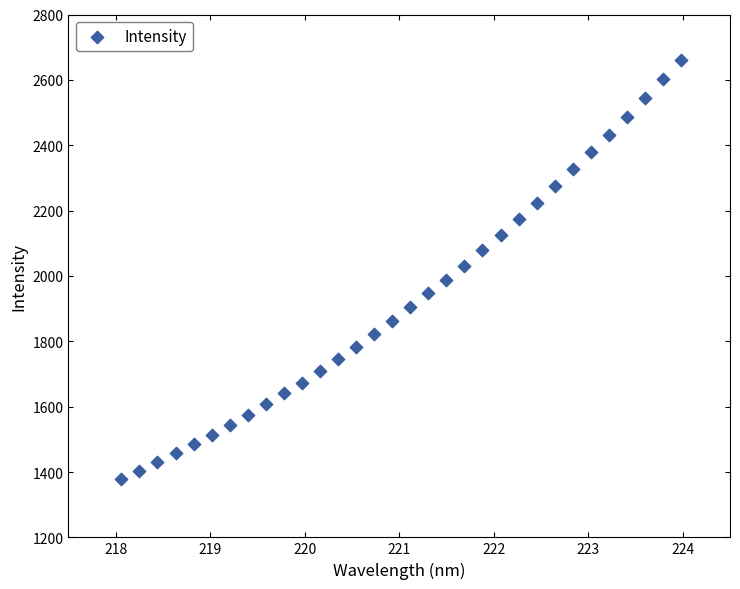

What is the range of X values (max minus min)?

5.9